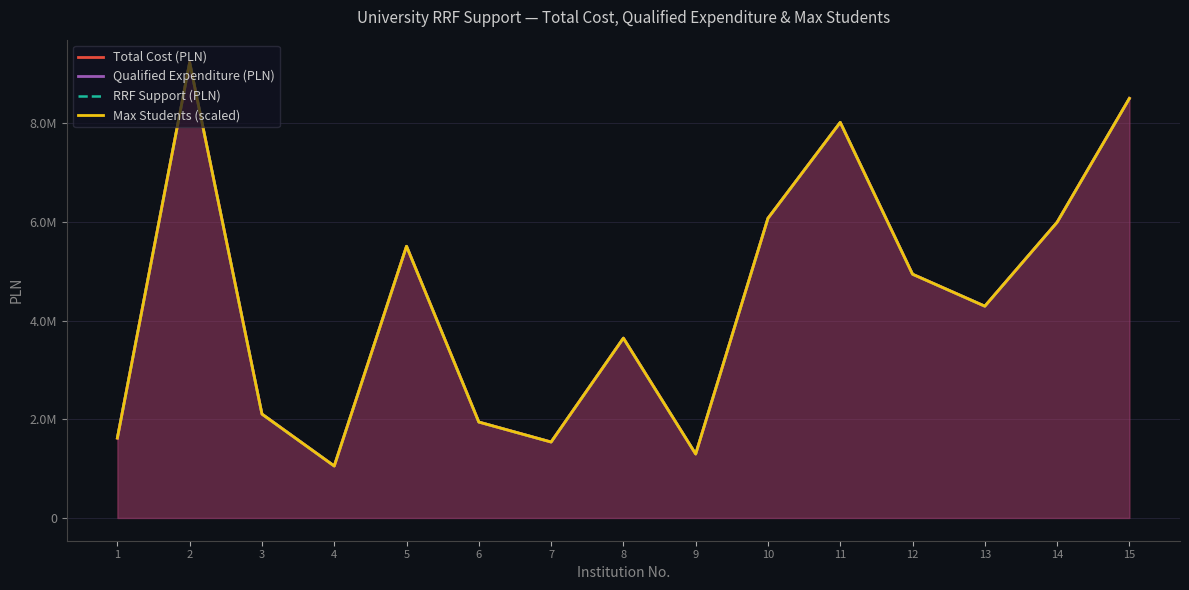

What is the sum of all Total Cost (PLN) values?

65772000